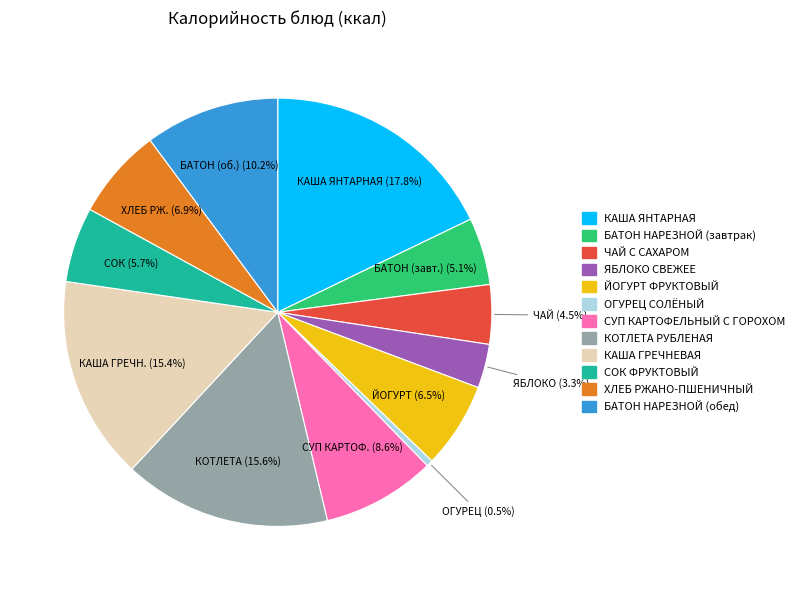

What percentage is NOT represented by ОГУРЕЦ СОЛЁНЫЙ?

99.5%